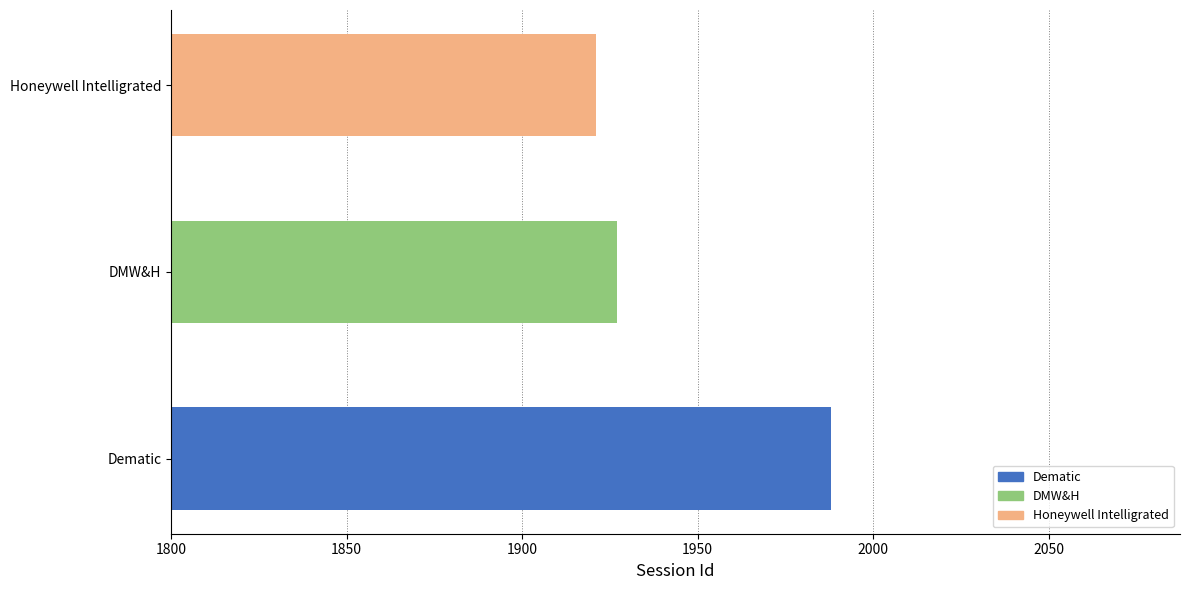

The chart shows a value of 2822 at Honeywell Intelligrated. True or false?

False